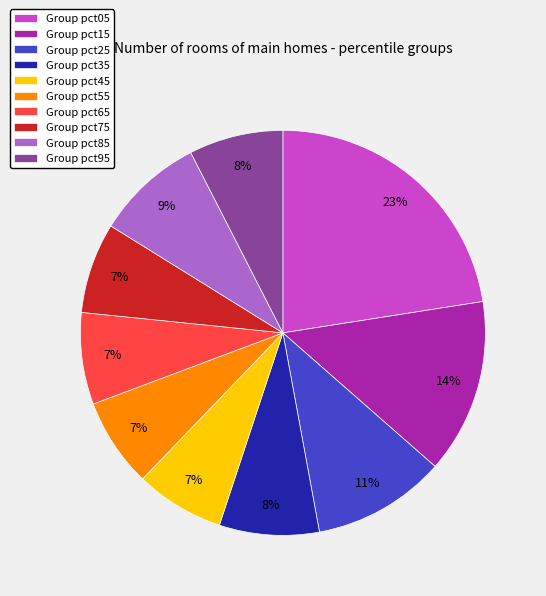

To the nearest percent, what percentage of the pie is Group pct45?

7%